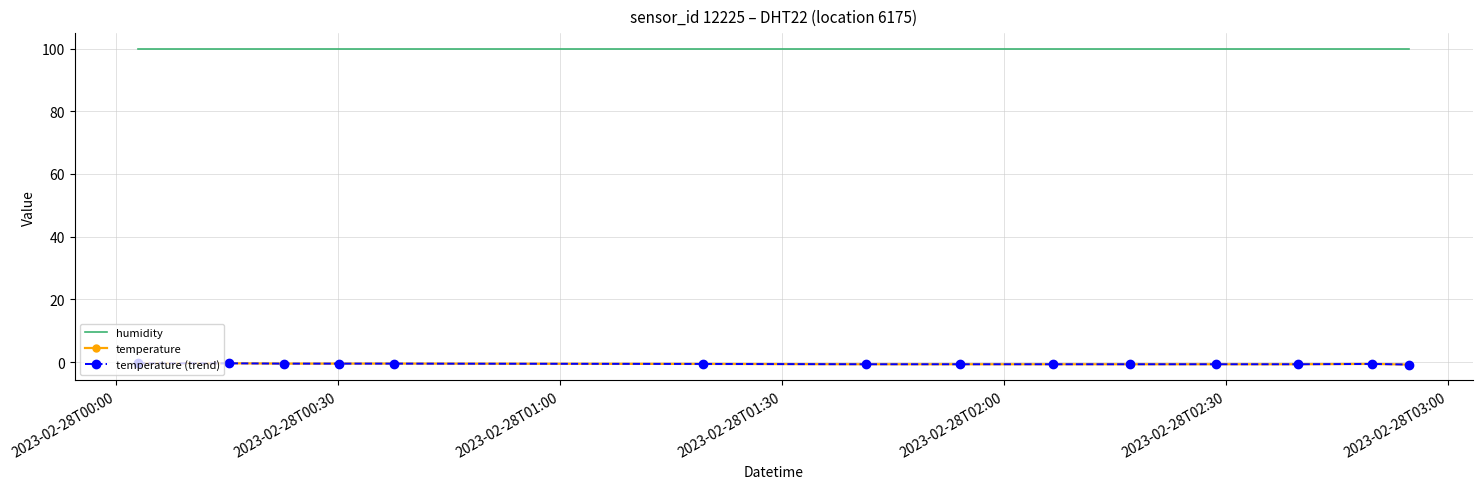

Reading right to left, list all the values displayed in this chart.

humidity: 99.9	99.9	99.9	99.9	99.9	99.9	99.9	99.9	99.9	99.9	99.9	99.9	99.9	99.9
temperature: -0.8	-0.6	-0.7	-0.7	-0.7	-0.7	-0.7	-0.7	-0.6	-0.5	-0.5	-0.5	-0.4	-0.4
temperature (trend): -0.8	-0.6	-0.7	-0.7	-0.7	-0.7	-0.7	-0.7	-0.6	-0.5	-0.5	-0.5	-0.4	-0.4